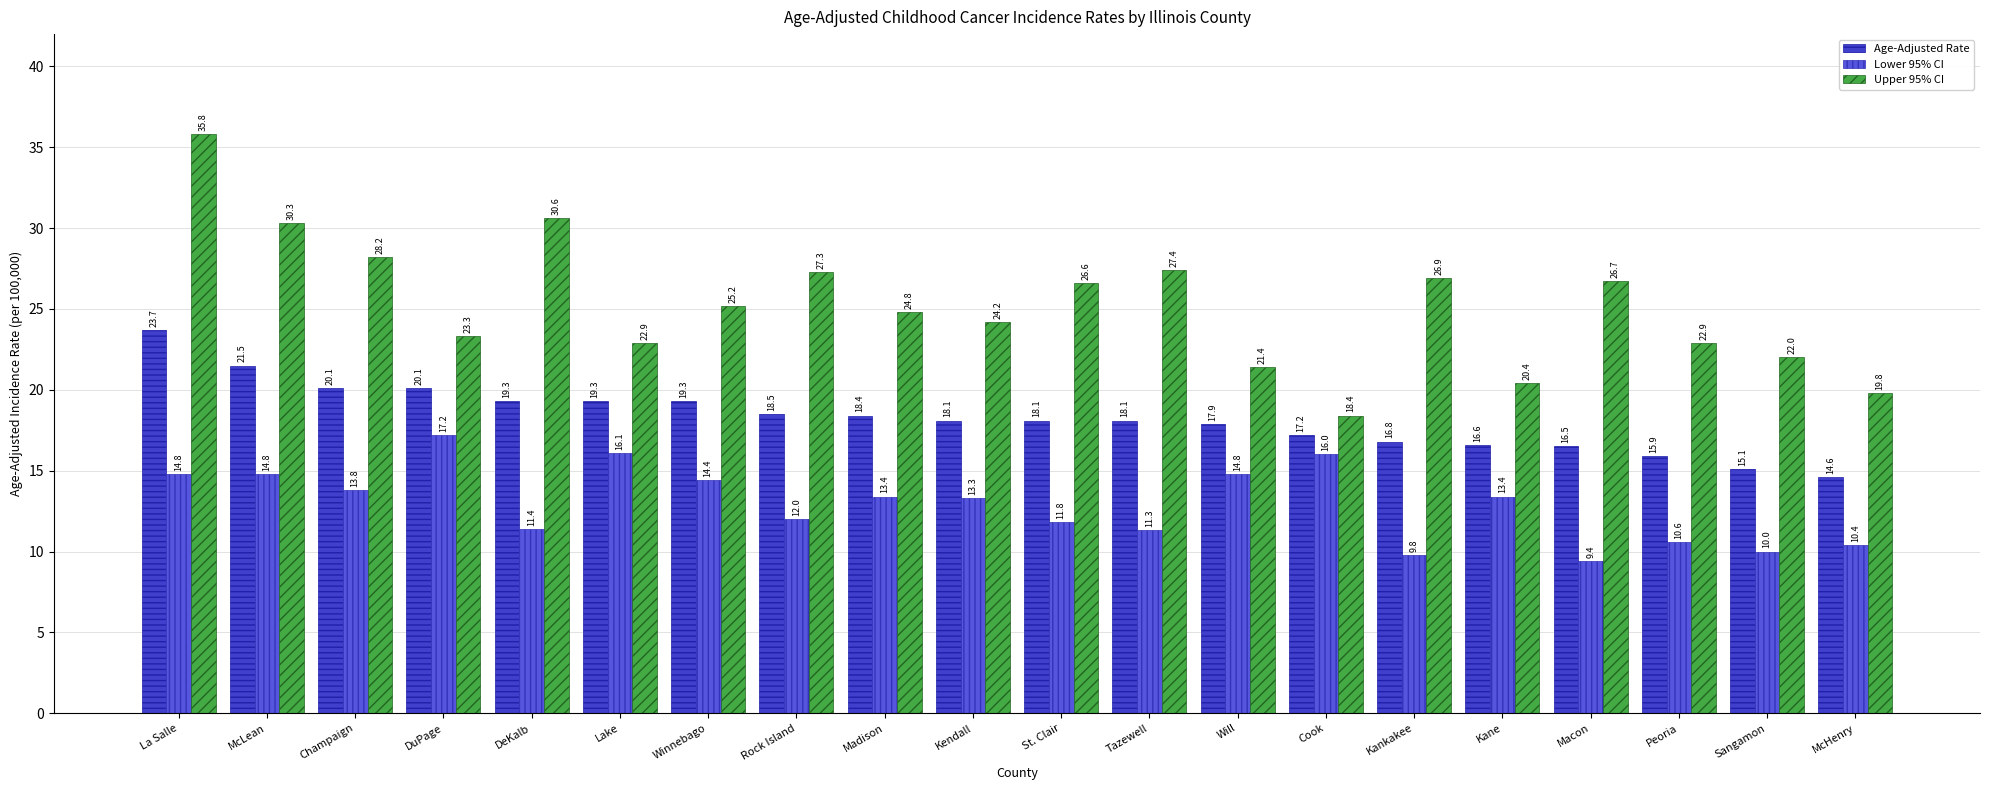

What are all the series names shown in the legend?

Age-Adjusted Rate, Lower 95% CI, Upper 95% CI